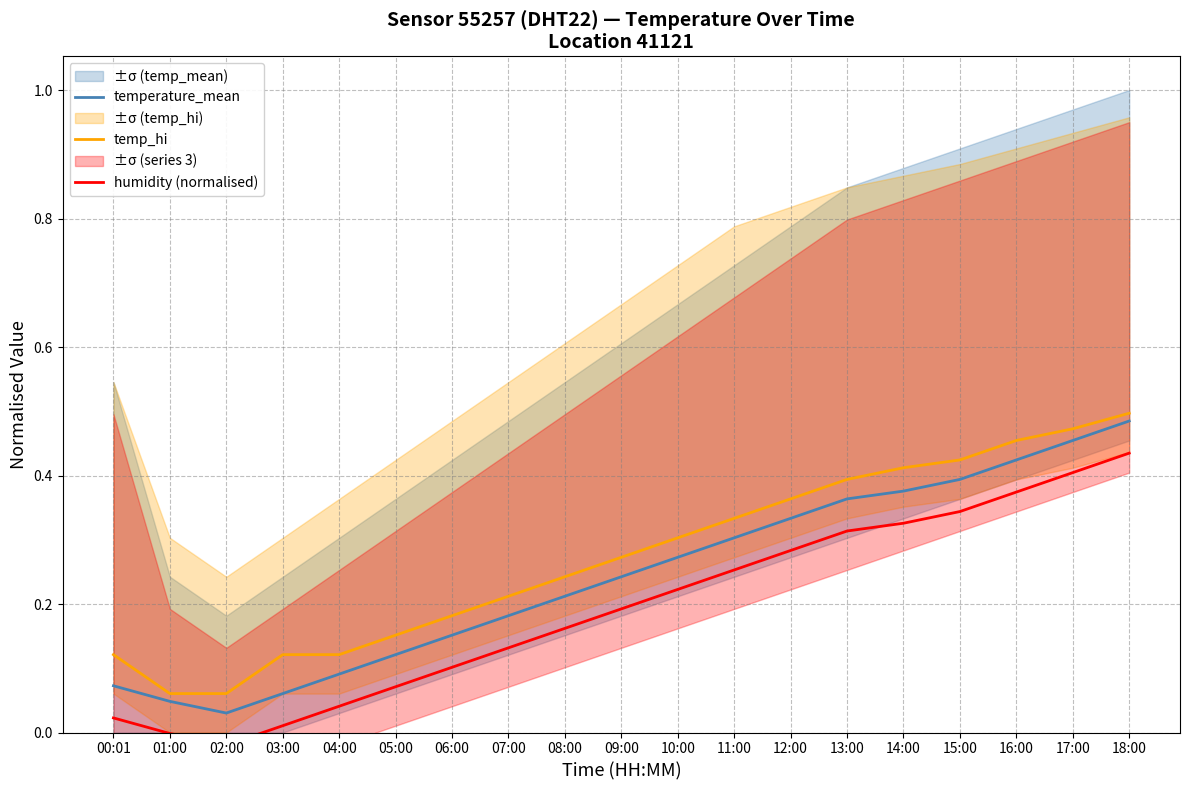

True or false: temp_hi has more than 2 interior local peaks.

False